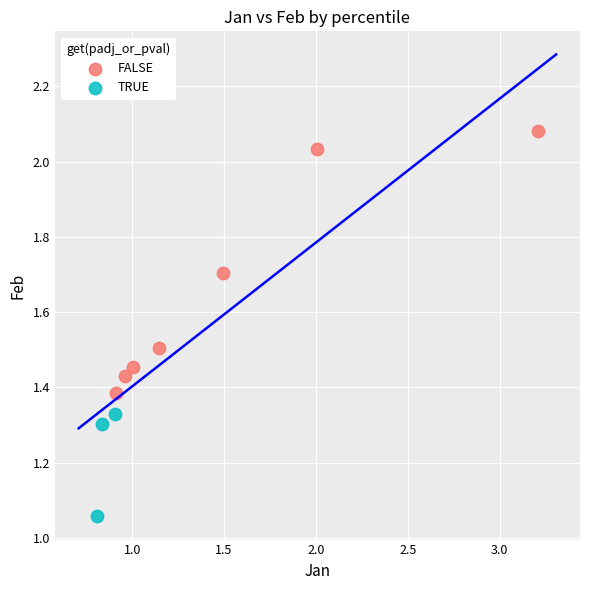

Which series contains the highest Y value?

FALSE